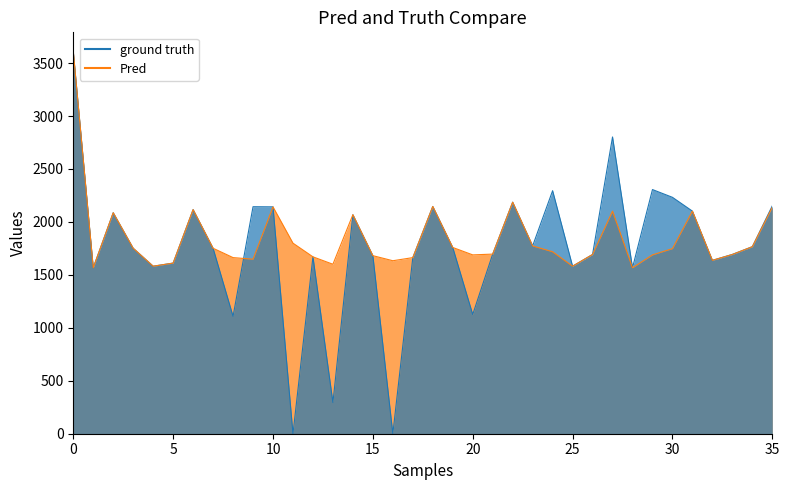

Count the number of categories in the chart.

36